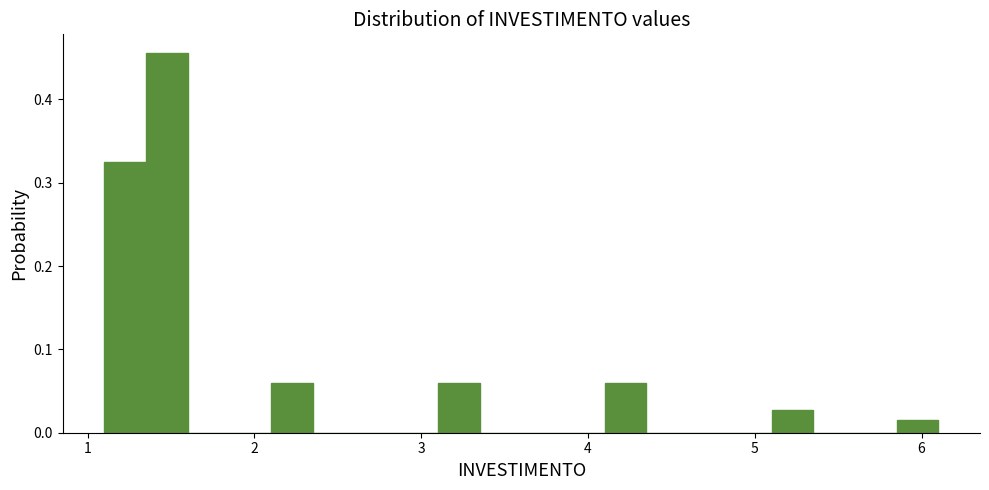

Around what value on the x-axis is the tallest bar? Give the approximate position of its centre, as read against the axis.

1.5